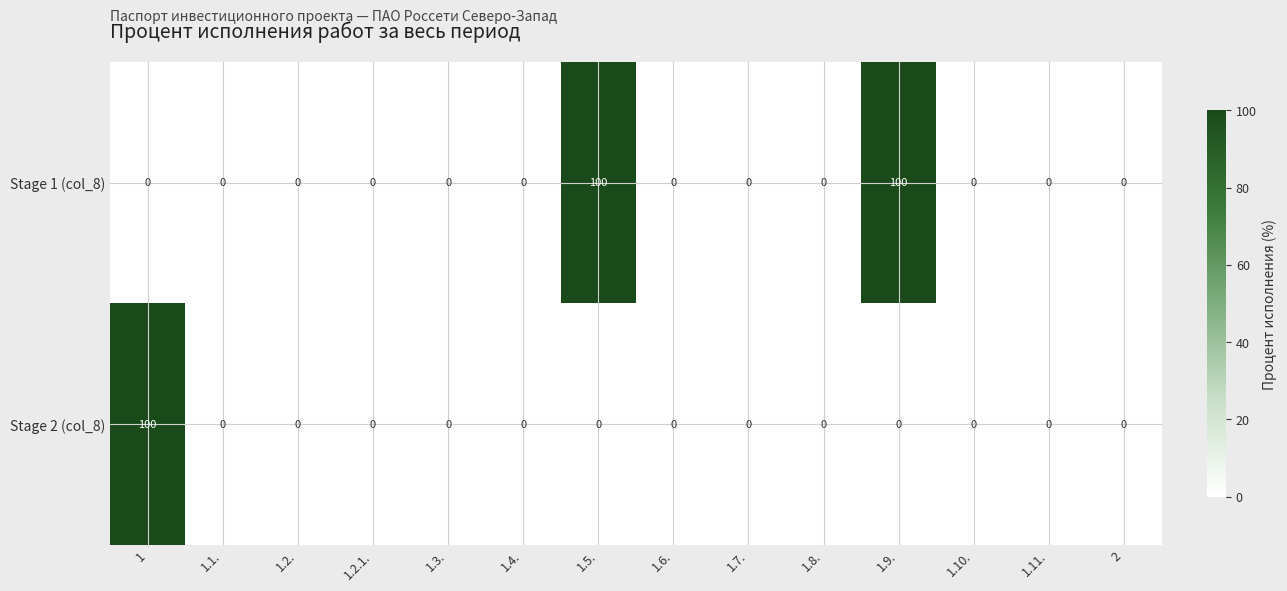

What is the highest value of the Stage 1 (col_8) series?

100